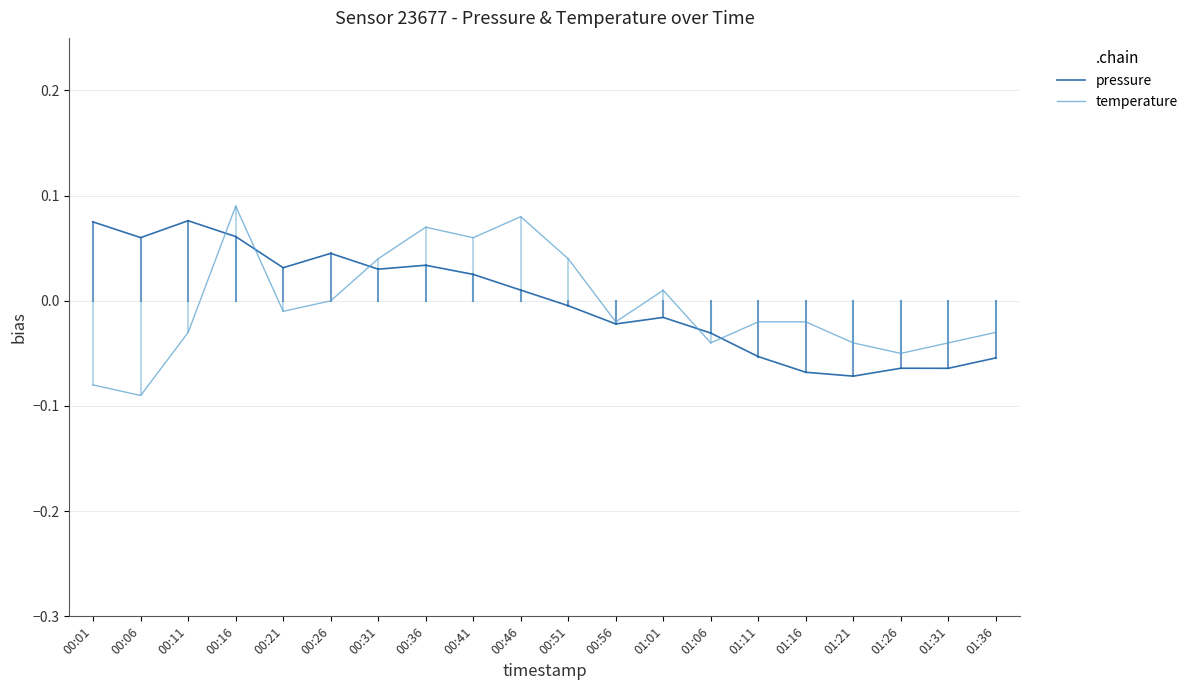

Which label corresponds to the largest value in the chart?

00:16